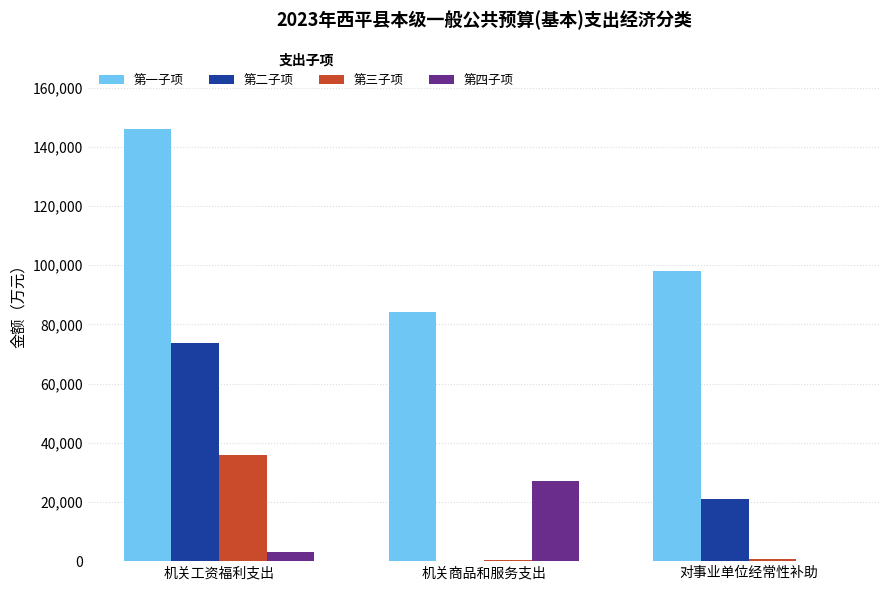

Which series has the largest total across all categories?

第一子项